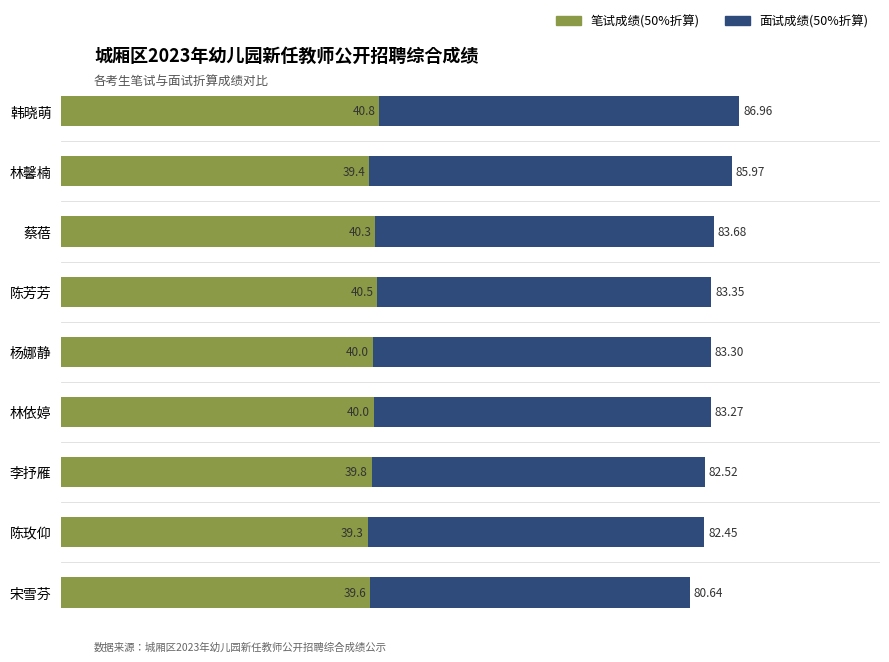

What is the difference between the second highest and minimum values in the 笔试成绩(50%折算) series?

1.2